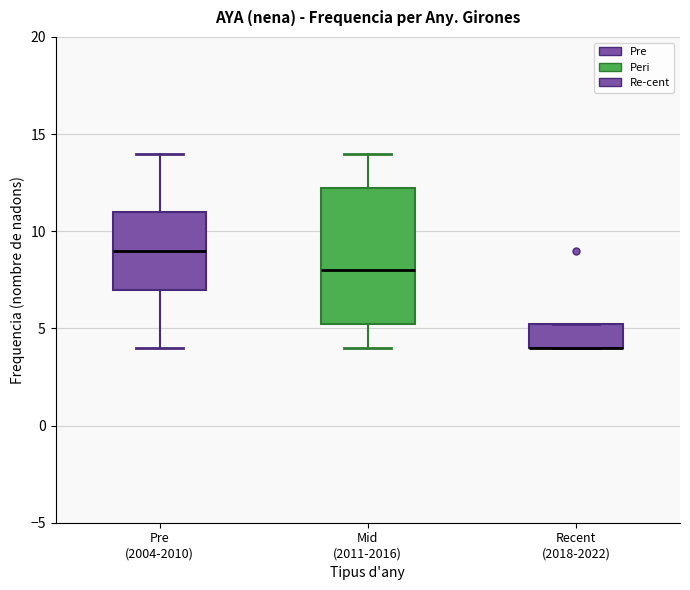

Reading left to right, read every box against the y-axis: the position of its median line, the range the box covers, and the ends of its whiskers. The values are not printed on the chart, so give them approximately, as read against the axis.

Pre (2004-2010): median 9.0, box 7.0 to 11.0, whiskers 4.0 to 14.0
Mid (2011-2016): median 8.0, box 5.5 to 12.5, whiskers 4.0 to 14.0
Recent (2018-2022): median 4.0 (drawn on the box's lower edge), box 4.0 to 5.5, whiskers 4.0 to 5.5